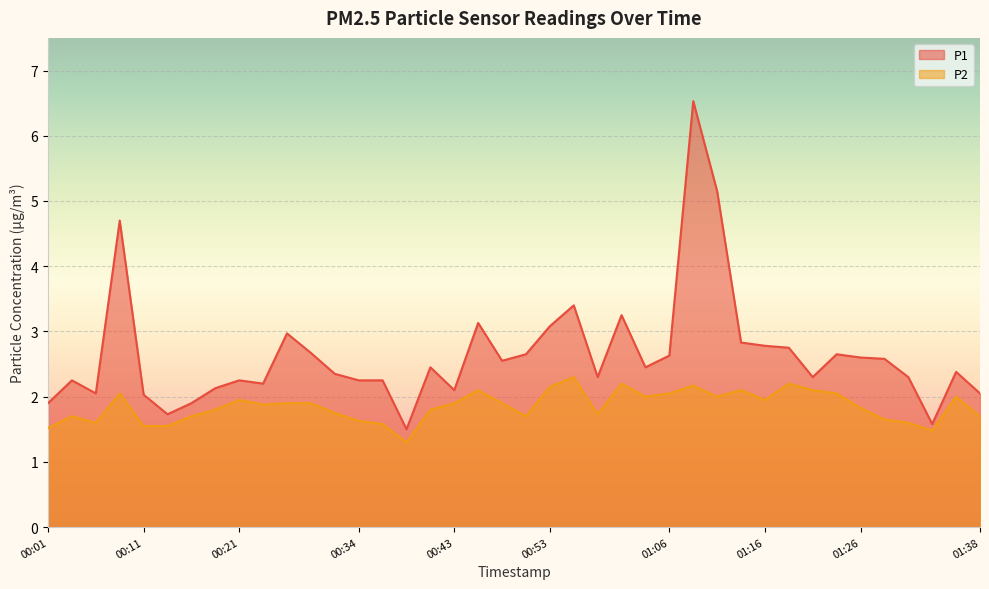

True or false: P2 has a value of 1.8 at 01:26.

True